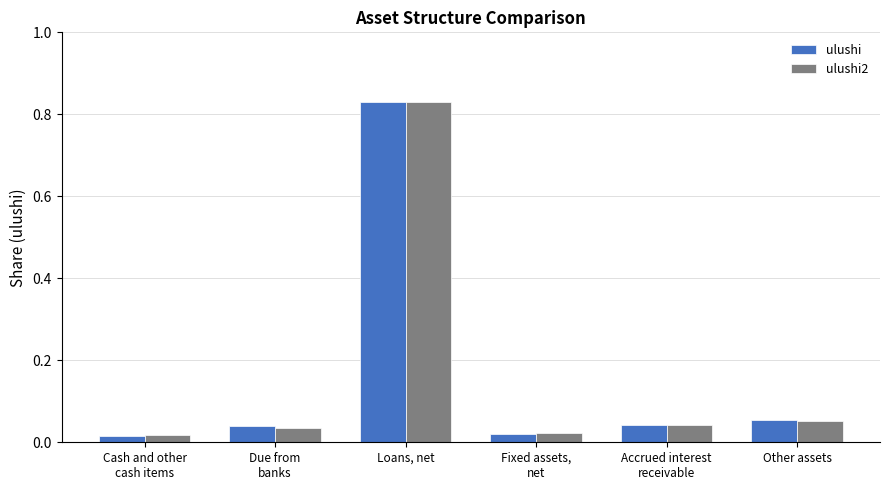

How many bars are there in each group?

2